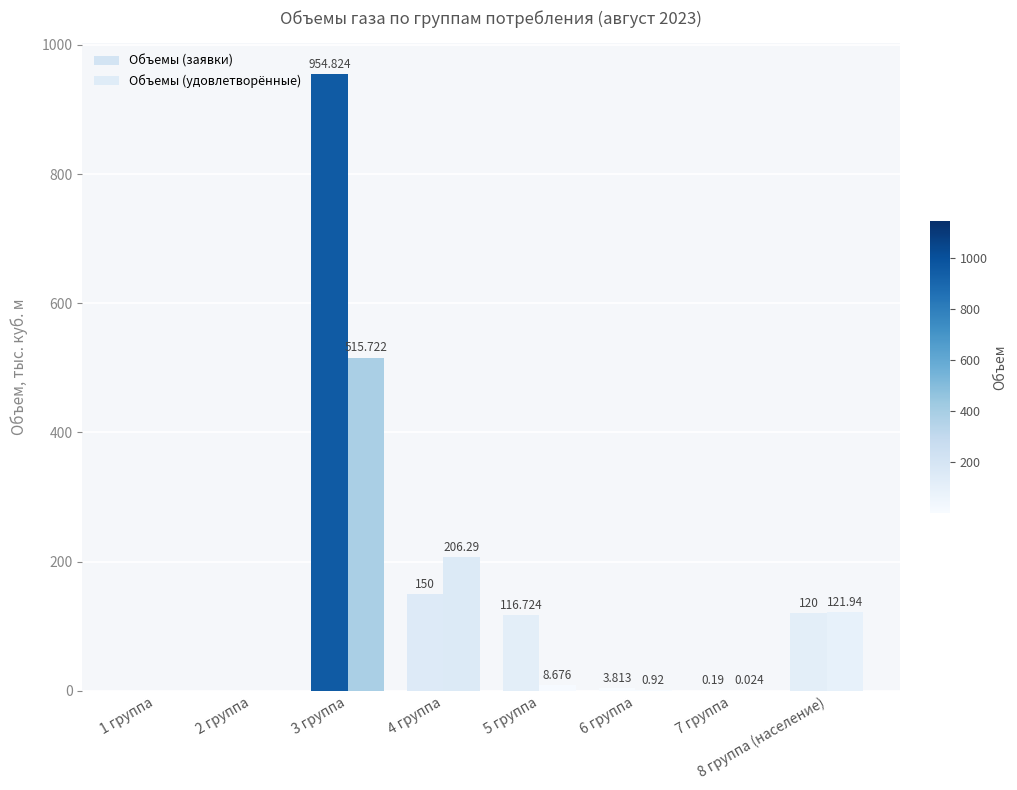

What is the difference between the maximum and minimum values in the Объемы (заявки) series?

954.8